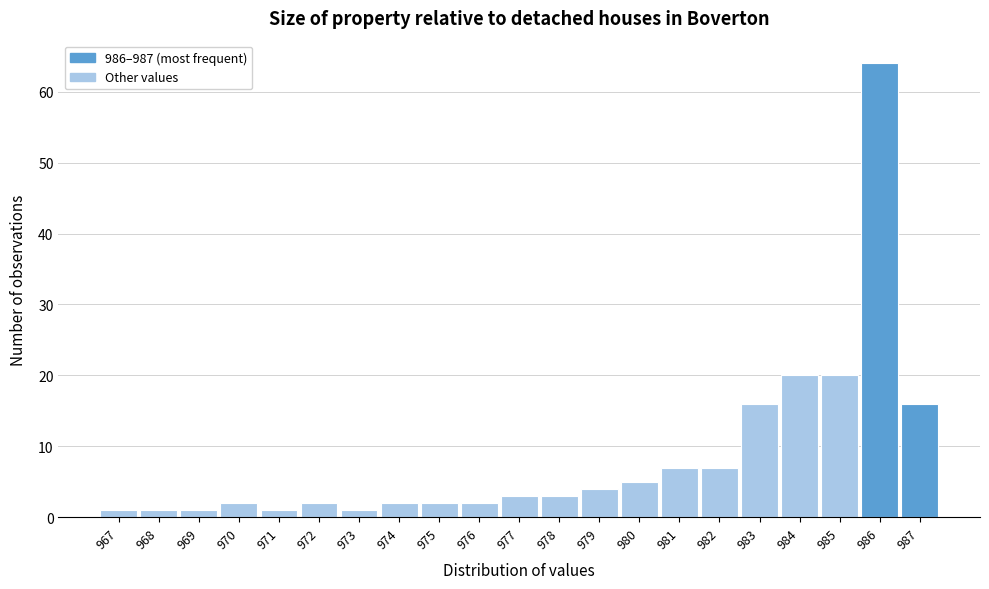

What is the height of the bar covering 981.5 to 982.5 on the x-axis? The values are not printed on the chart, so give them approximately, as read against the axis.

7